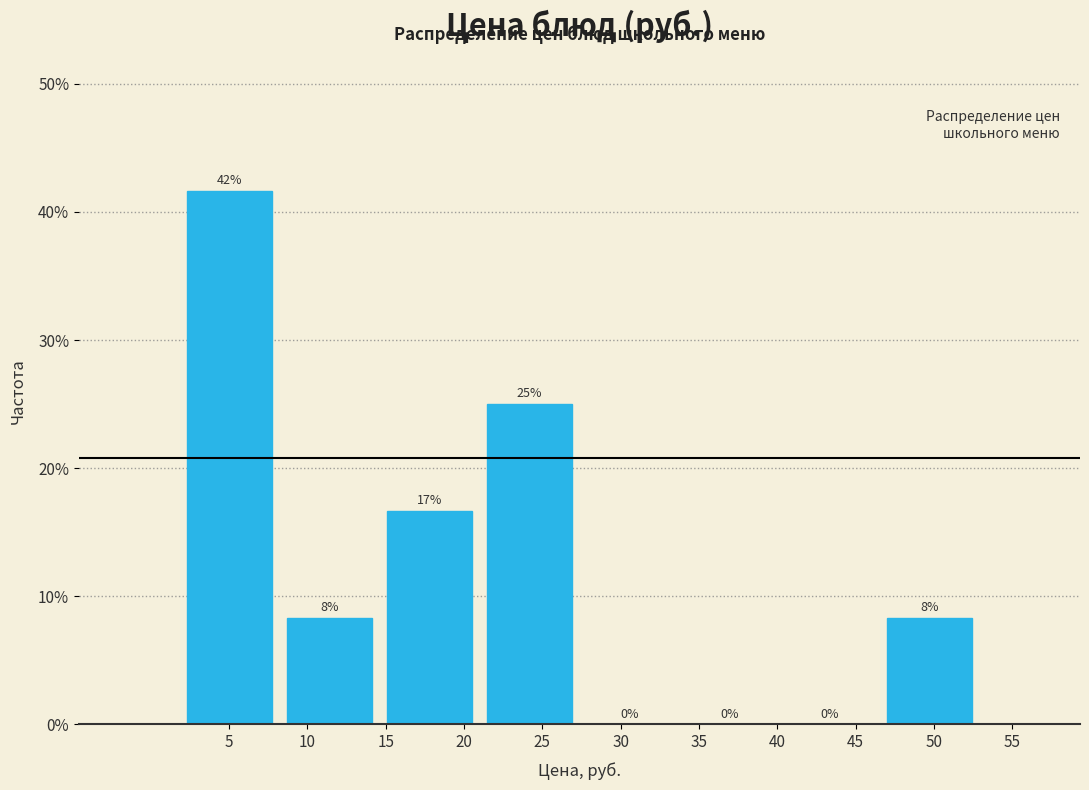

Over which range of the x-axis is the bar tallest?

2.0 to 8.0